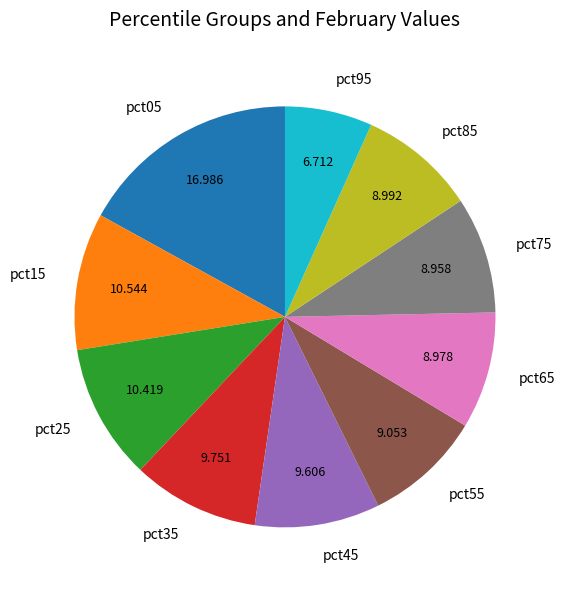

Does any single category account for the majority?

No